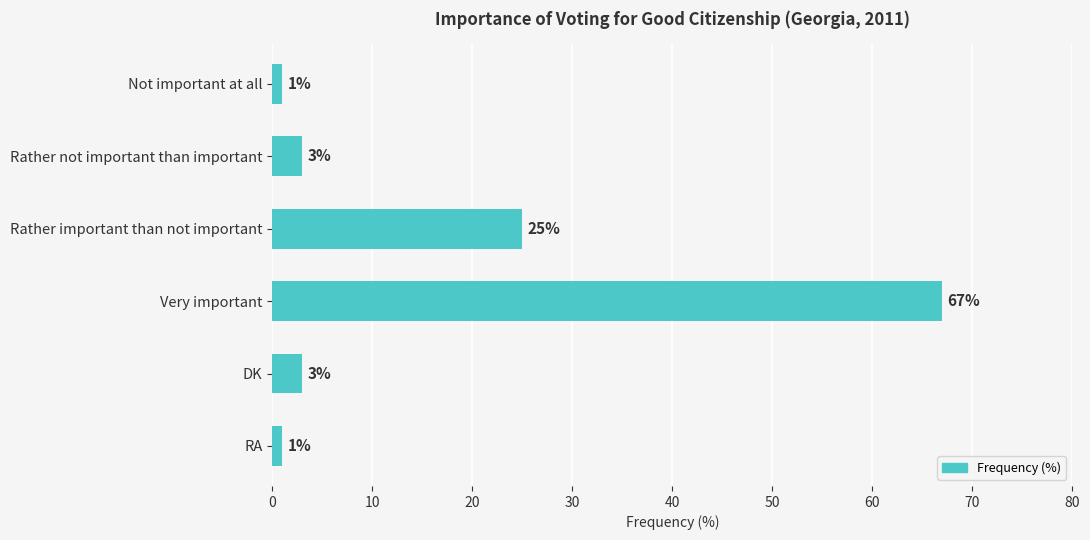

The value at Rather important than not important is 16. True or false?

False